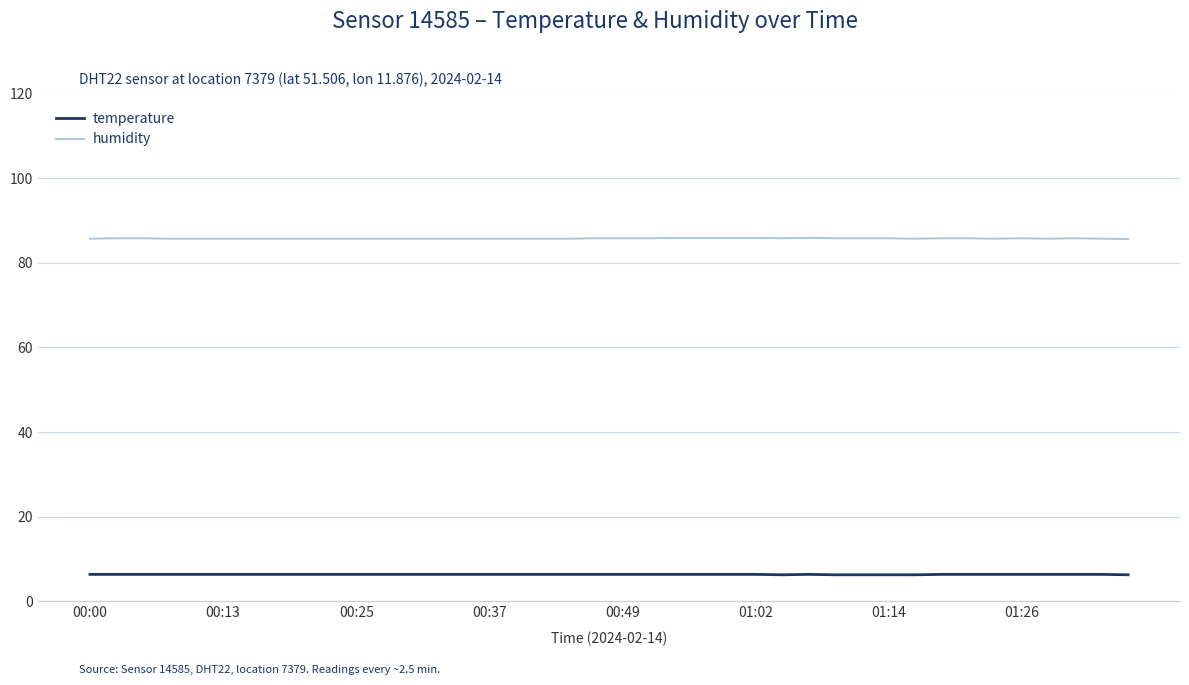

Which series has the largest total across all categories?

humidity